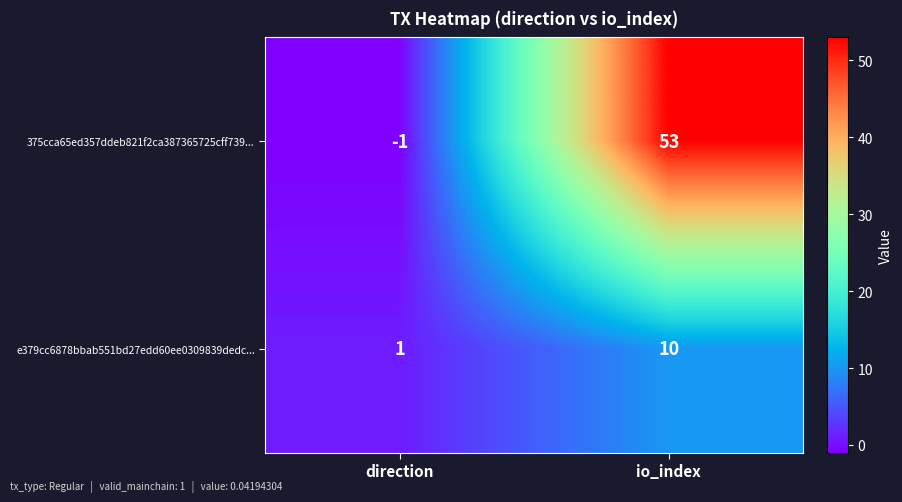

Reading left to right, transcribe all the data shown in this chart.

375cca65ed357ddeb821f2ca387365725cff739...: -1	53
e379cc6878bbab551bd27edd60ee0309839dedc...: 1	10